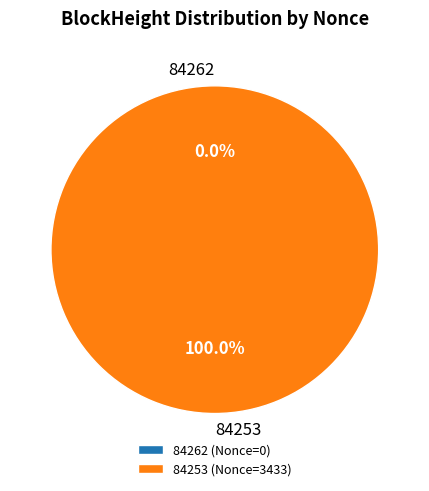

Which slice is the smallest?

84262